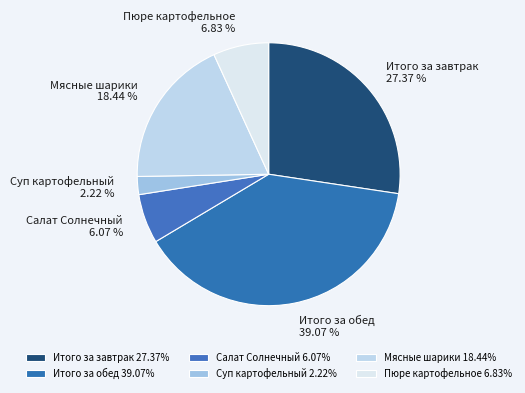

To the nearest percent, what percentage of the pie is Салат Солнечный?

6%